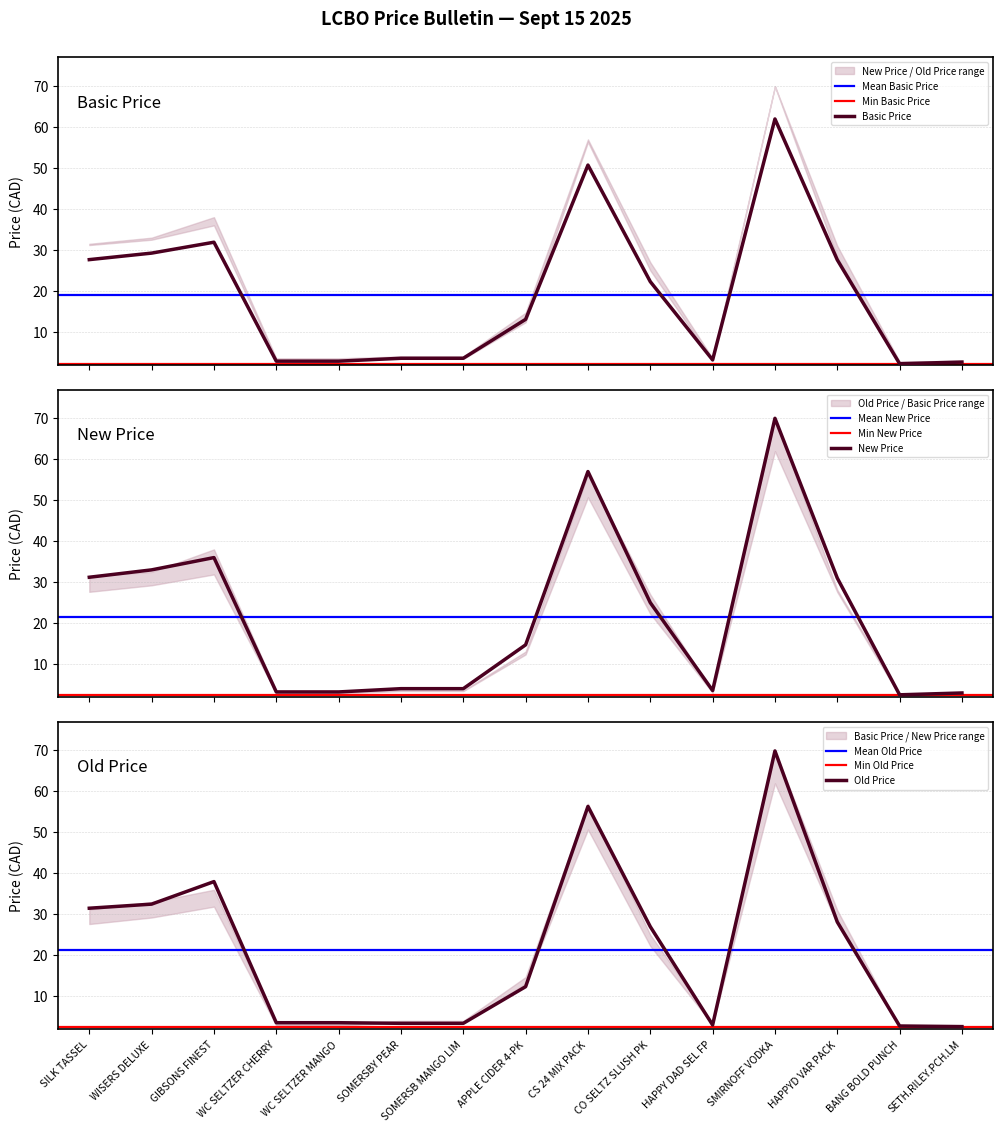

What is the total value across all series at CS 24 MIX PACK?

163.9